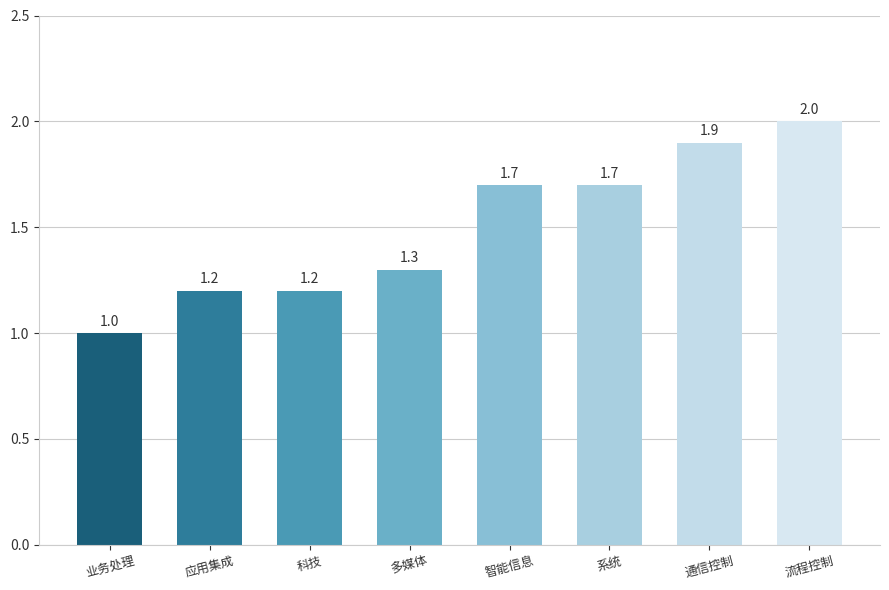

Is it true that the value at 业务处理 is 1.6?

False